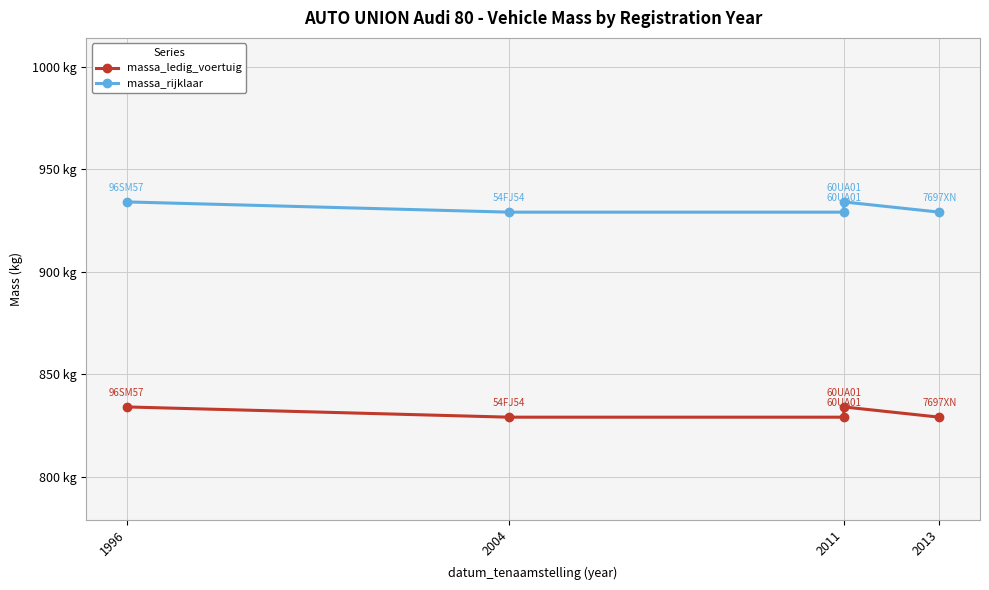

List the series in order of their peak value, highest first.

massa_rijklaar, massa_ledig_voertuig